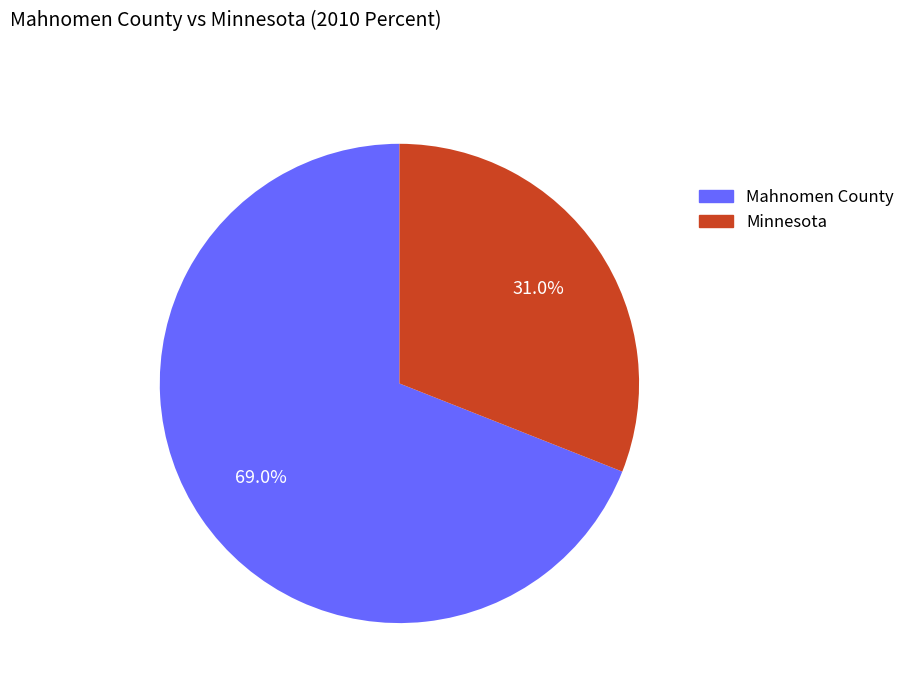

What is the total percentage of Minnesota and Mahnomen County?

100.0%